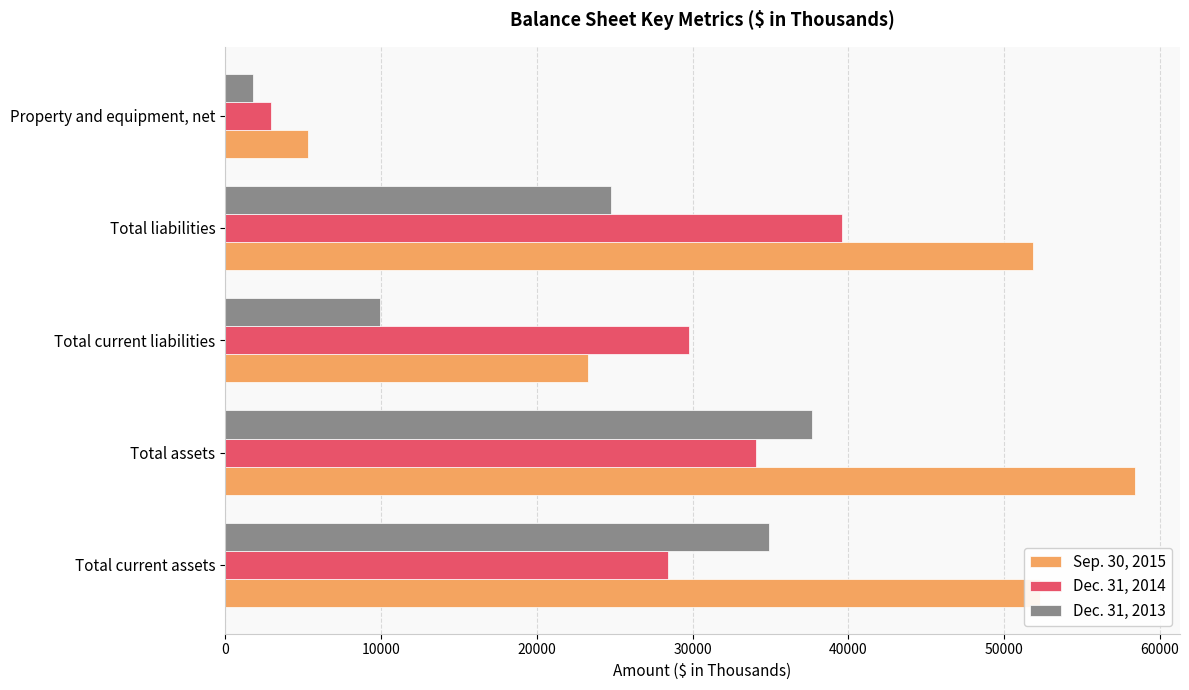

How many distinct data groups are displayed?

3